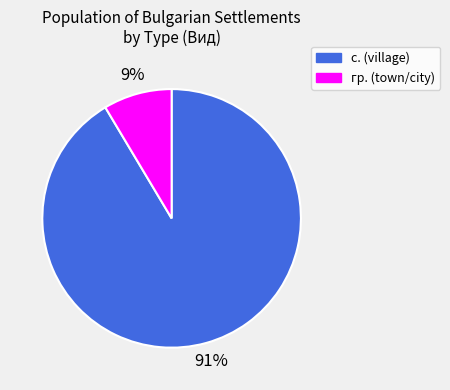

How many slices are in this pie chart?

2